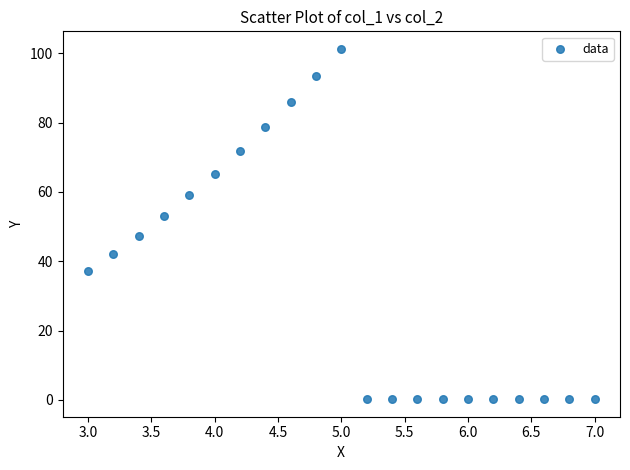

What is the range of Y values (max minus min)?

101.0